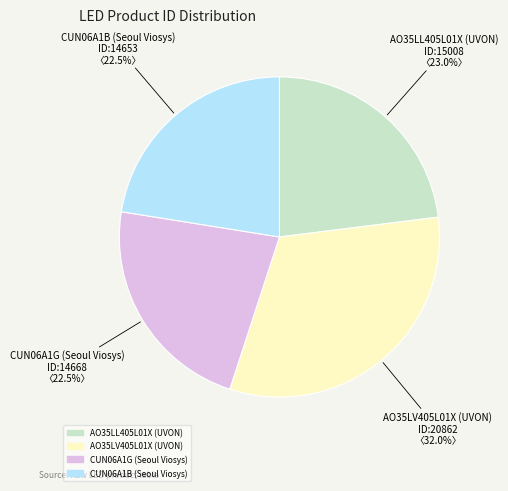

To the nearest percent, what is the difference between the largest and smallest slice percentages?

10%